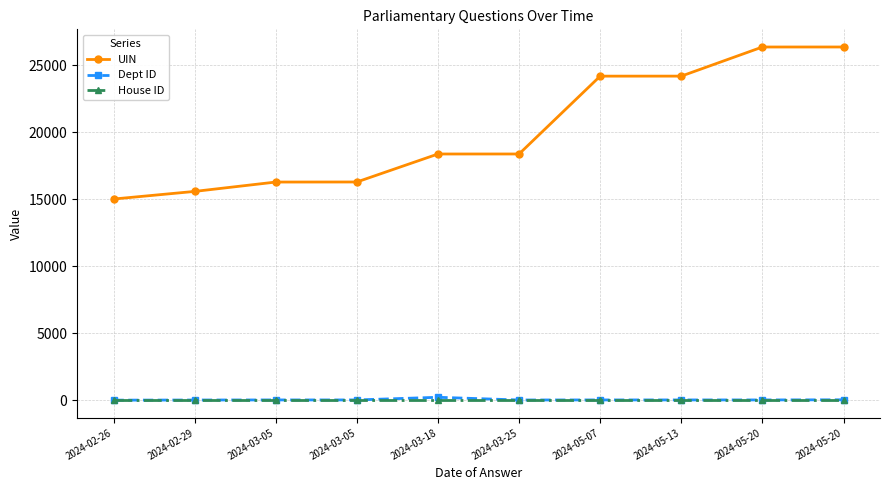

Is the value of UIN at 2024-05-20 greater than the value of House ID at 2024-05-07?

Yes